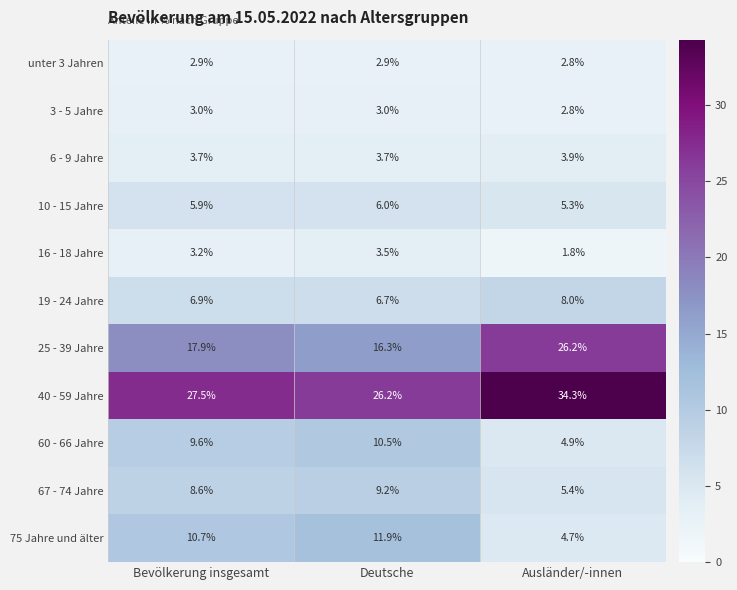

What is the difference between the maximum and second lowest values in the 60 - 66 Jahre series?

0.9